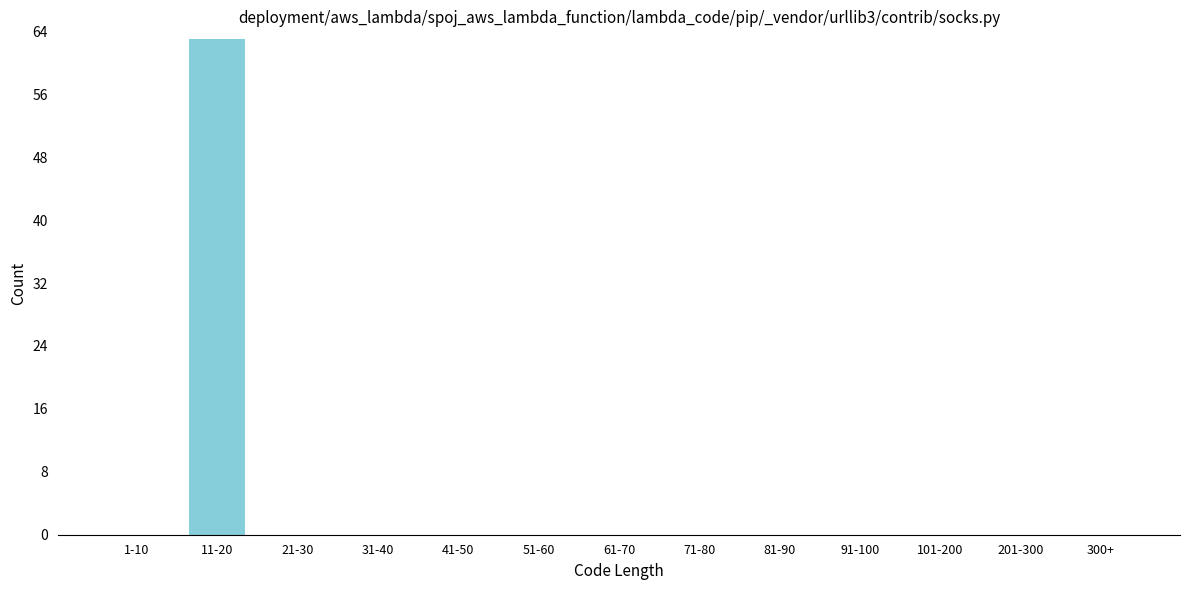

Reading left to right, what are all the values shown in this chart?

1-10=0	11-20=63	21-30=0	31-40=0	41-50=0	51-60=0	61-70=0	71-80=0	81-90=0	91-100=0	101-200=0	201-300=0	300+=0